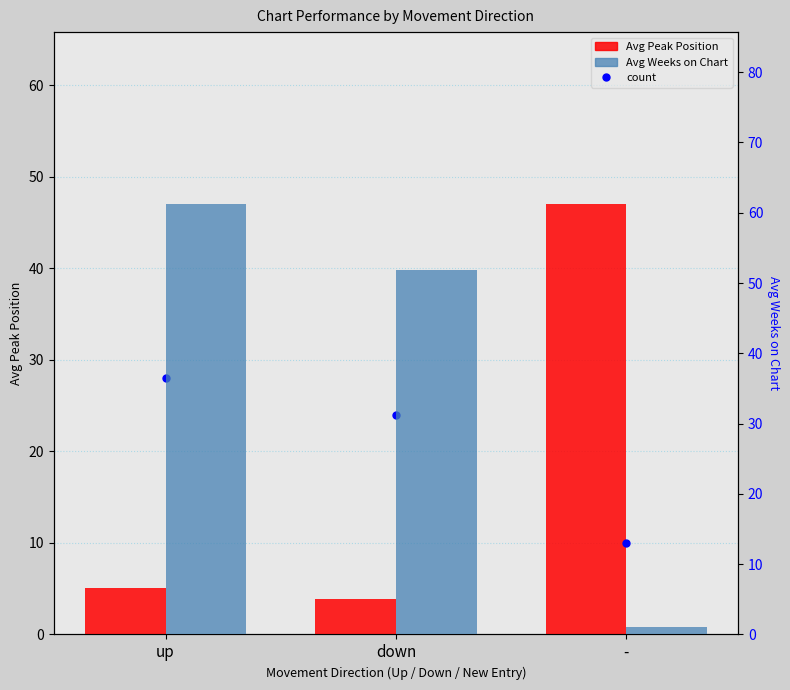

Reading left to right, transcribe all the data shown in this chart.

Avg Peak Position: up=5.1	down=3.9	-=47.0
Avg Weeks on Chart: up=61.2	down=51.8	-=1.0